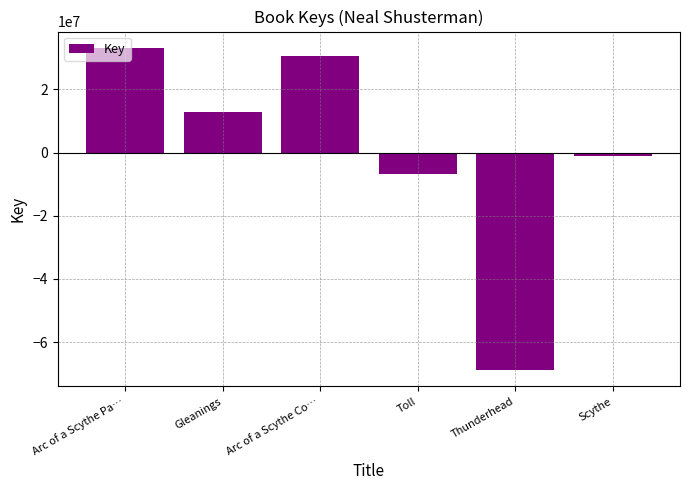

Rank the categories by value from highest to lowest.

Arc of a Scythe Pa…, Arc of a Scythe Co…, Gleanings, Scythe, Toll, Thunderhead